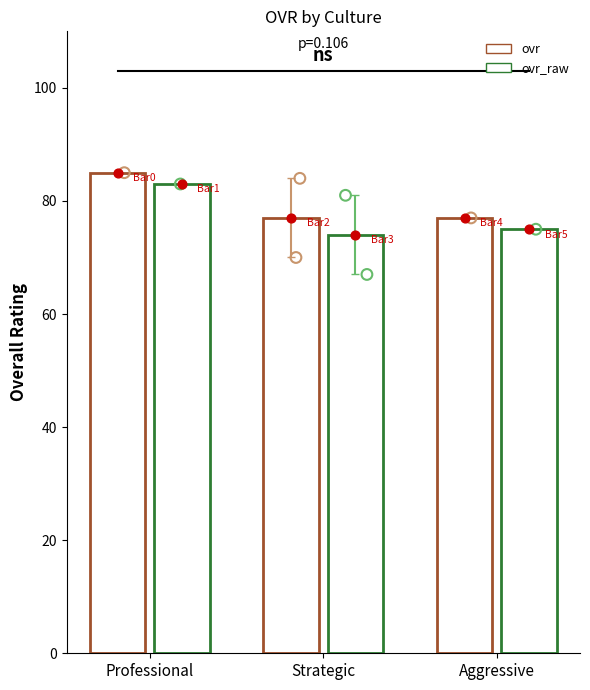

At which category is the sum across all series the highest?

Professional